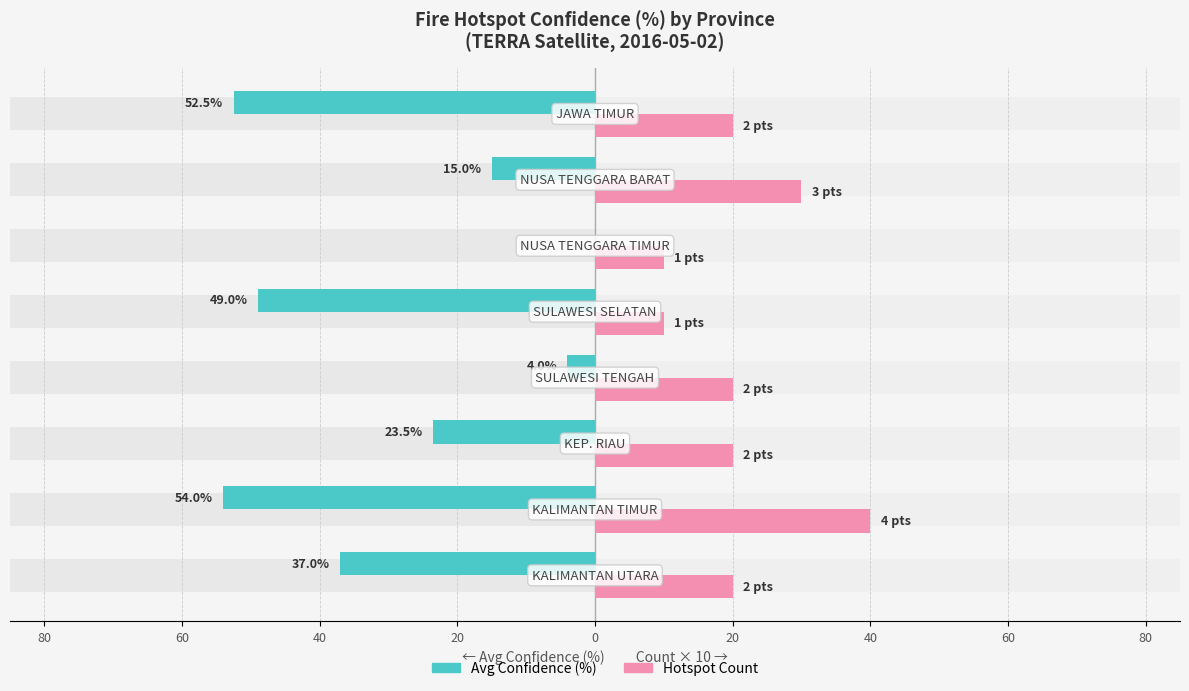

What is the sum of the Count × 10 values at 60 and 0?

50.0